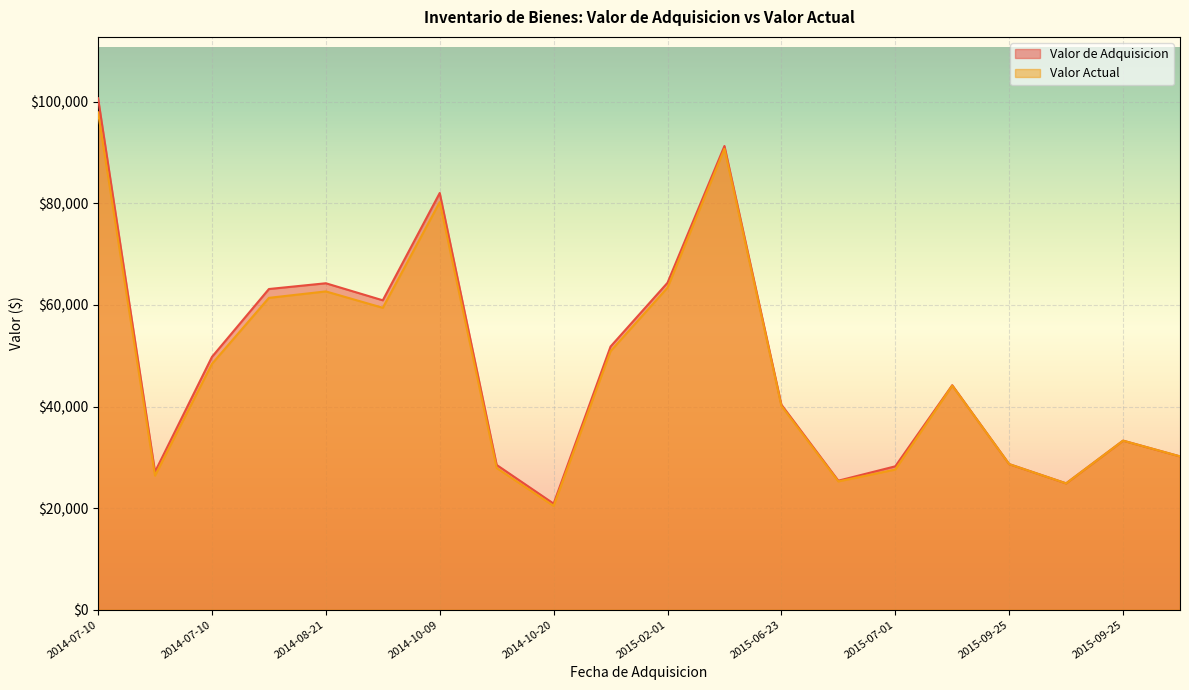

The Valor Actual series shows 57502.0 at 2015-06-23. True or false?

False